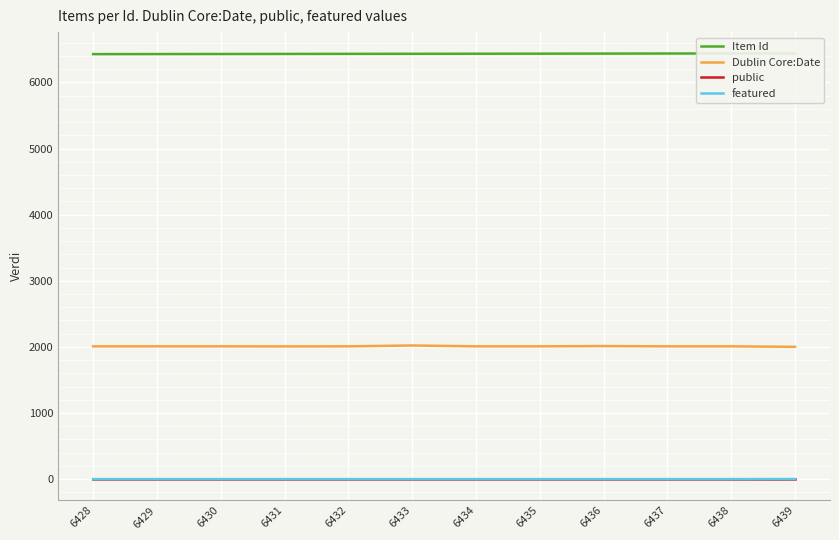

In Dublin Core:Date, how many points are lower than both neighbors (excluding endpoints)?

1